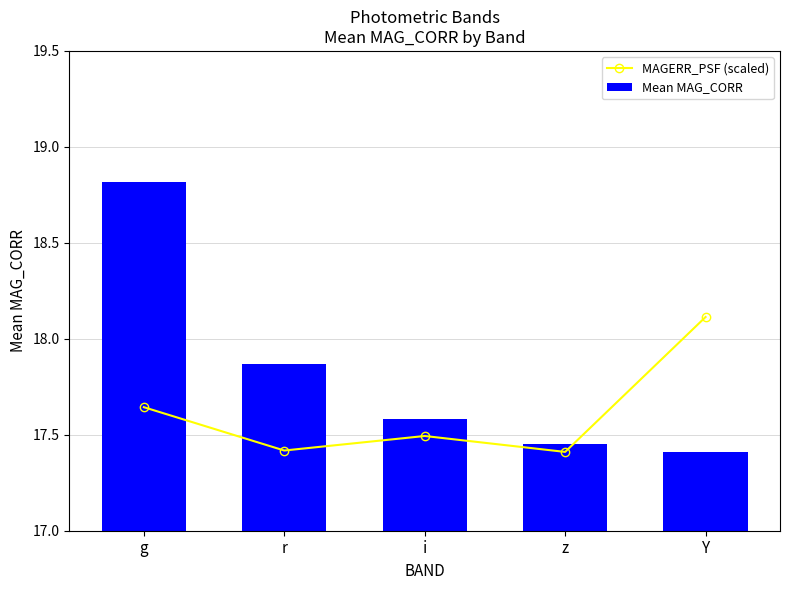

Reading left to right, list all the values displayed in this chart.

MAGERR_PSF (scaled): 17.6	17.4	17.5	17.4	18.1
Mean MAG_CORR: 18.8	17.9	17.6	17.5	17.4